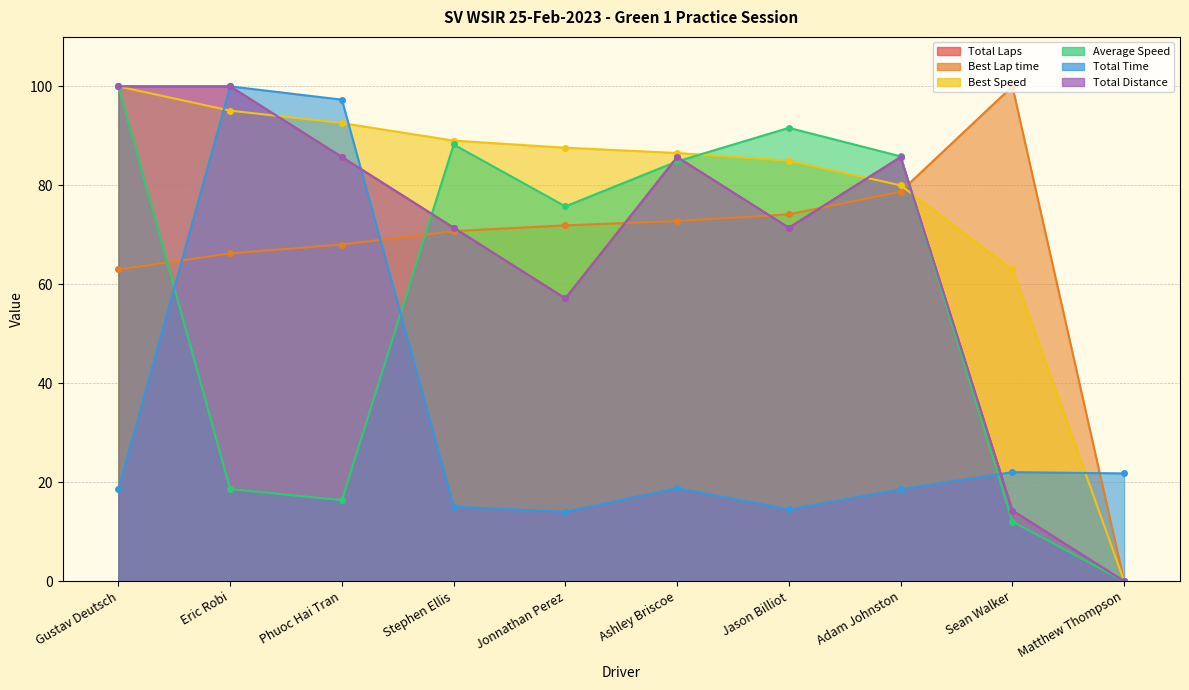

Which series changed the most between Adam Johnston and Matthew Thompson?

Average Speed